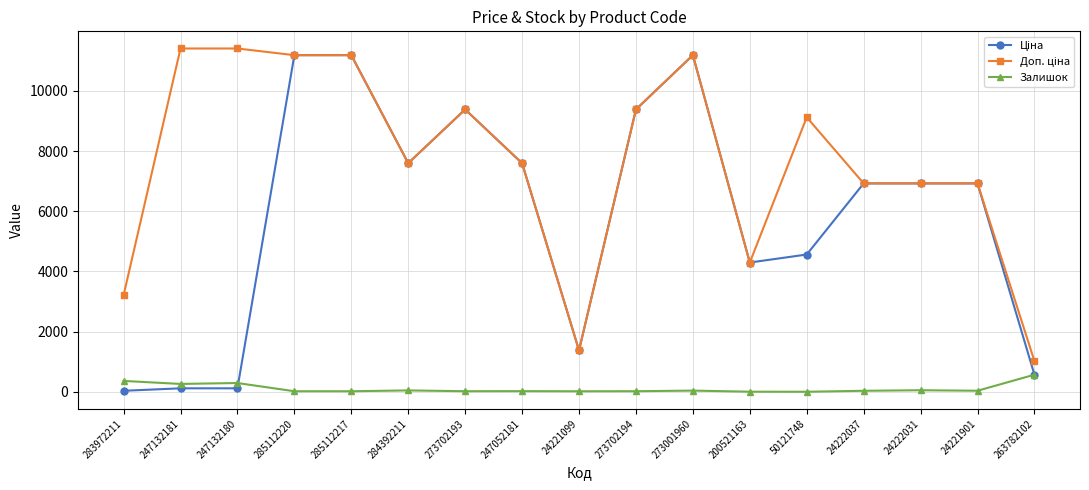

Count the number of data series in this chart.

3